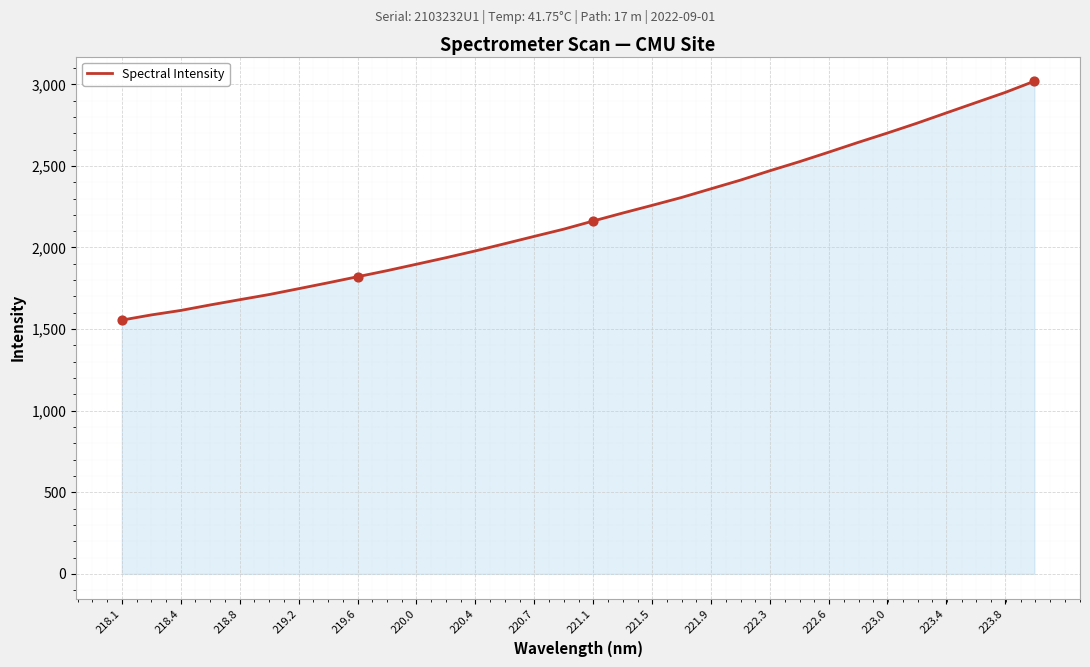

What is the difference between the maximum and minimum values?

1464.0